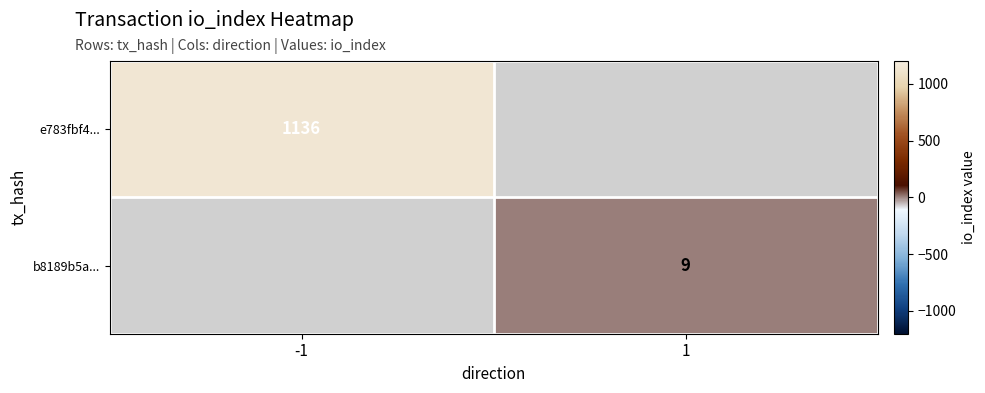

True or false: b8189b5a... has a value of 15 at 1.

False